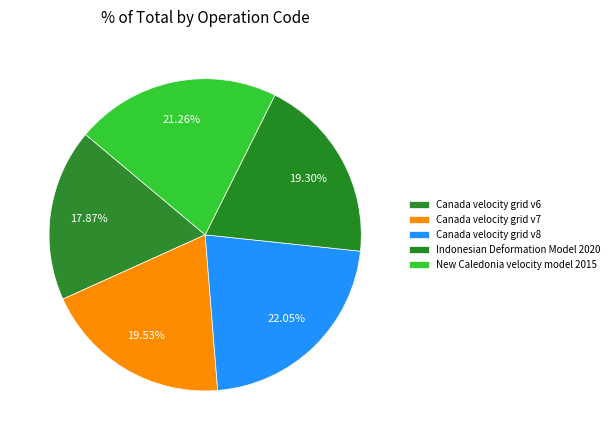

To the nearest percent, what percentage of the pie is New Caledonia velocity model 2015?

21%